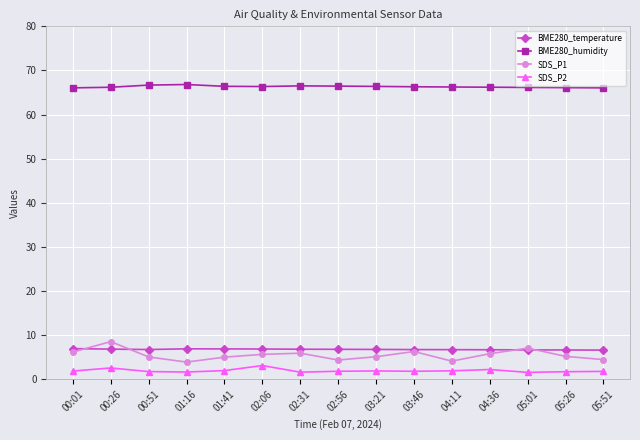

Is it true that BME280_humidity equals 94.0 at 04:11?

False